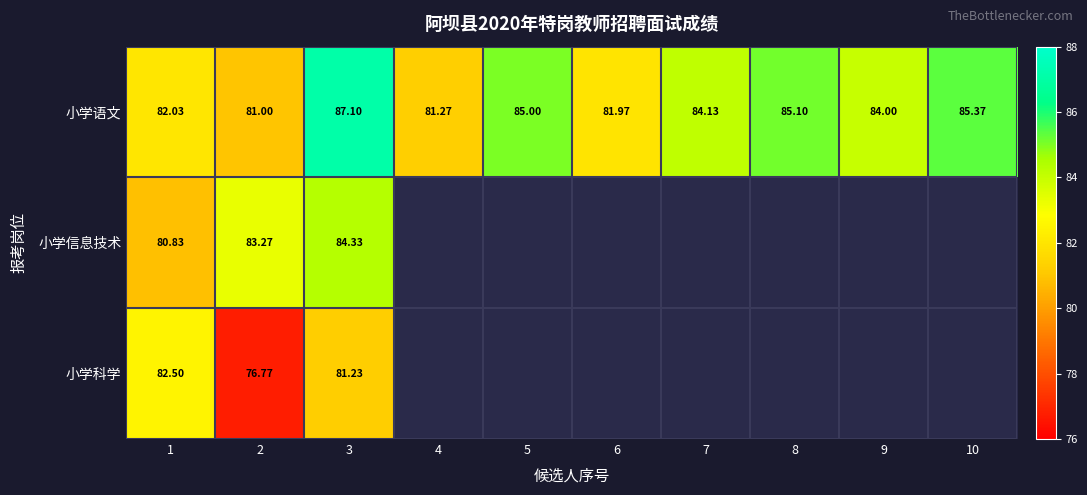

True or false: 小学科学 has a value of 0.0 at 9.

True